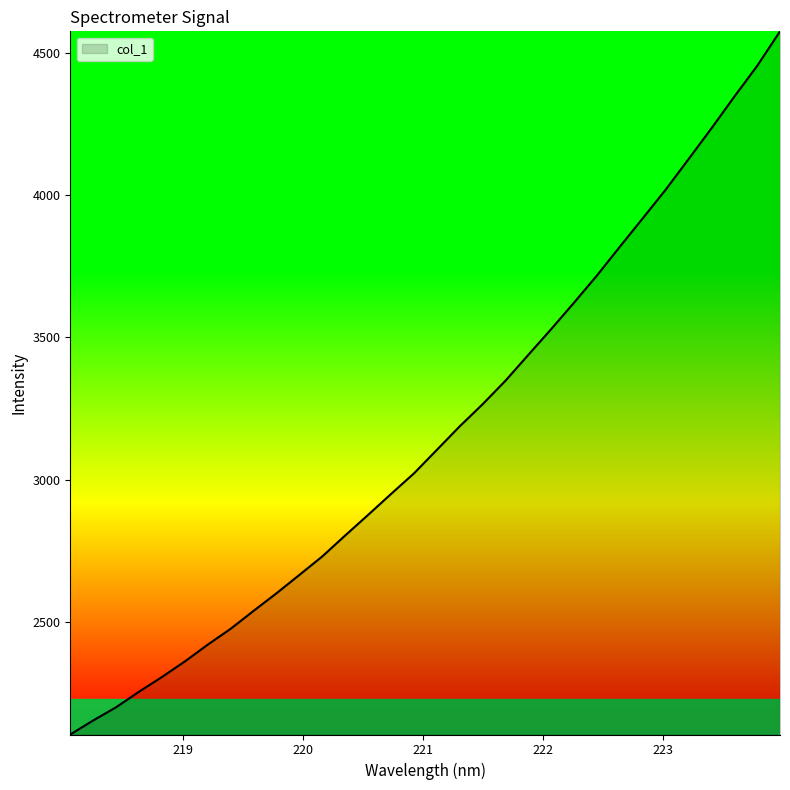

What is the greatest value displayed?

4577.2